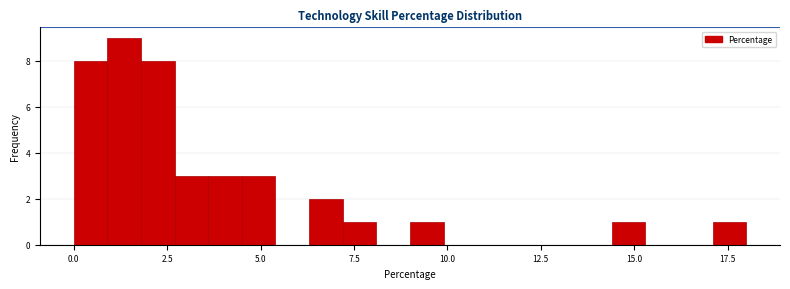

Around what value on the x-axis is the tallest bar? Give the approximate position of its centre, as read against the axis.

1.5